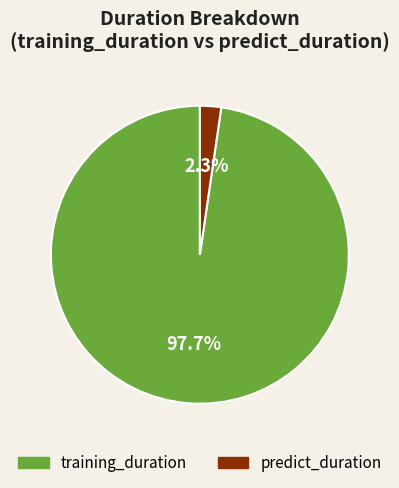

Which has a higher value, predict_duration or training_duration?

training_duration